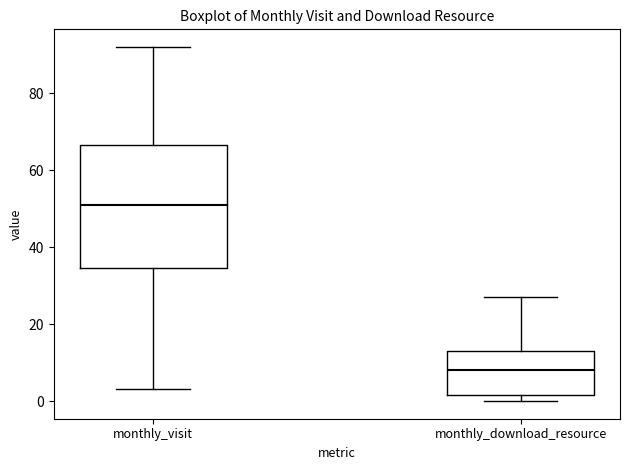

Reading left to right, read every box against the y-axis: the position of its median line, the range the box covers, and the ends of its whiskers. The values are not printed on the chart, so give them approximately, as read against the axis.

monthly_visit: median 52, box 34 to 66, whiskers 4 to 92
monthly_download_resource: median 8, box 2 to 14, whiskers 0 to 28